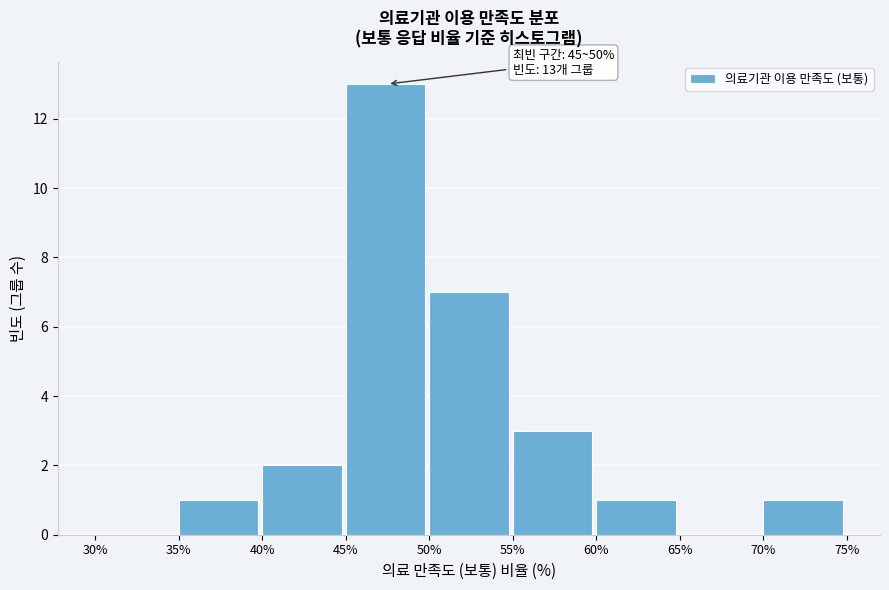

Which range on the x-axis has the tallest bar?

45% to 50%